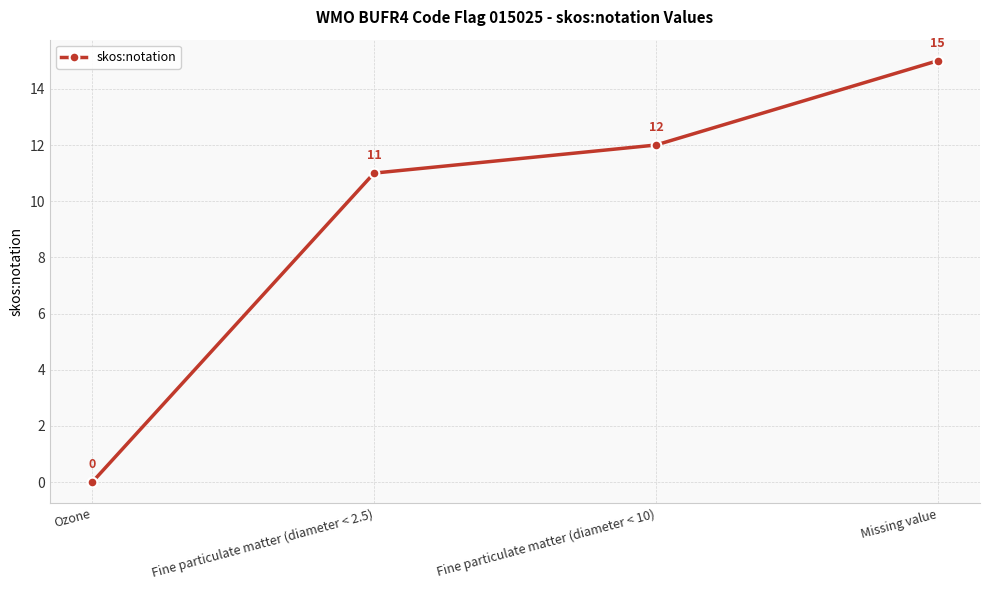

At which label is the value closest to 7?

Fine particulate matter (diameter < 2.5)